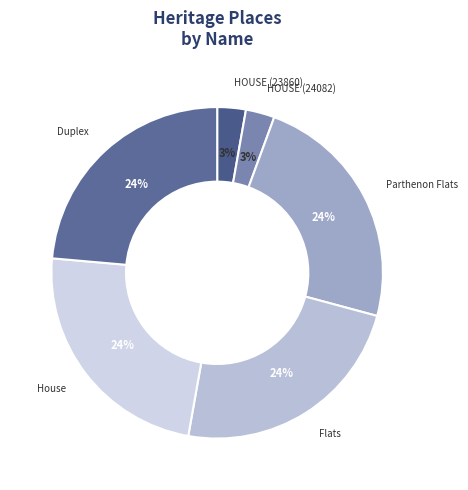

How many segments does this pie chart have?

6